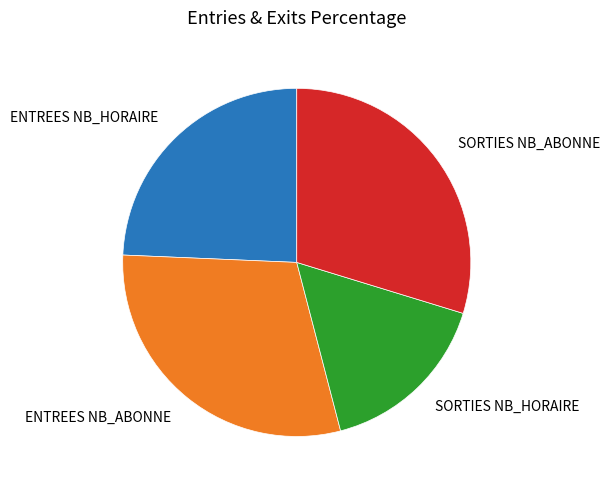

Approximately how many times larger is the value at ENTREES NB_HORAIRE compared to ENTREES NB_ABONNE?

0.8